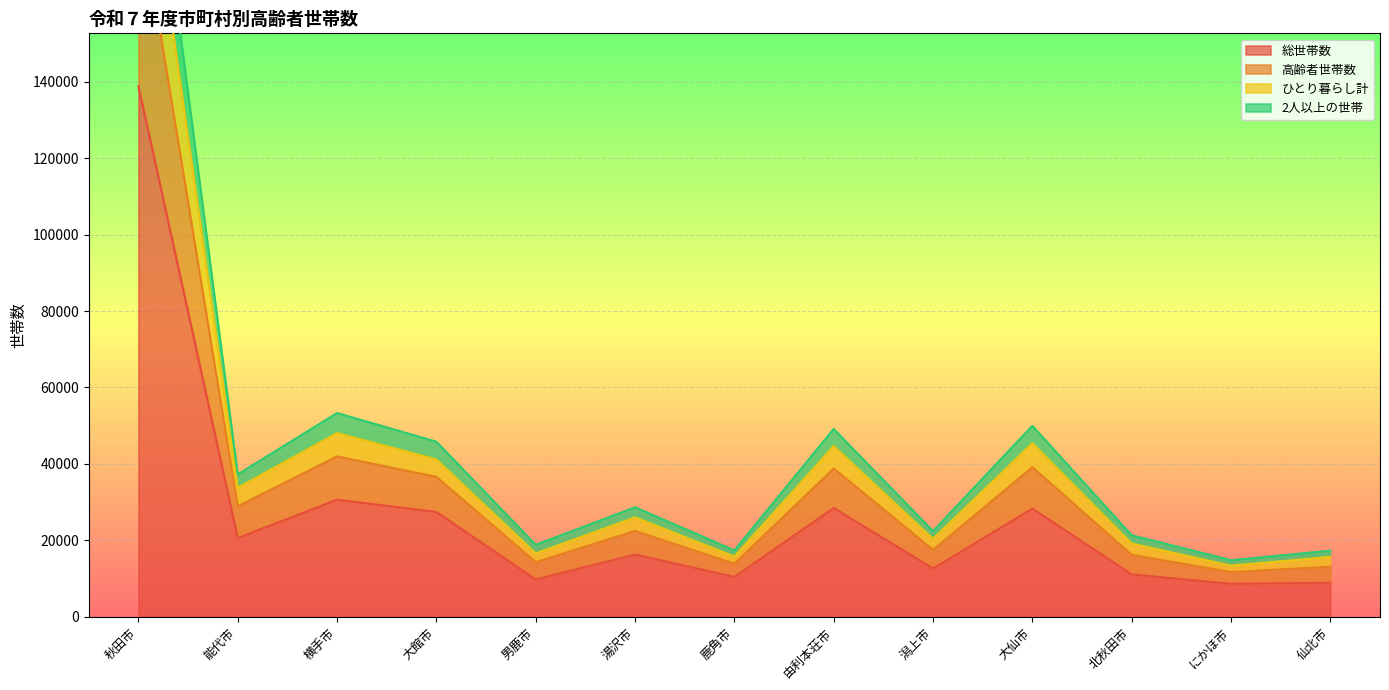

Between 仙北市 and 潟上市, which is larger?

潟上市